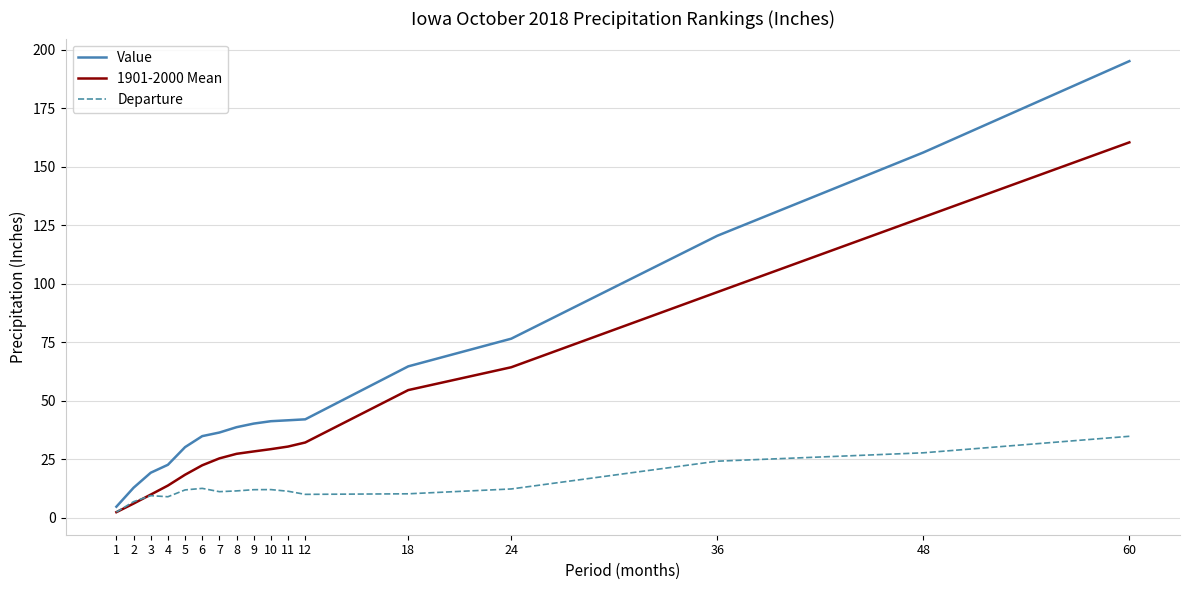

True or false: Departure has a value of 18.3 at 9.

False